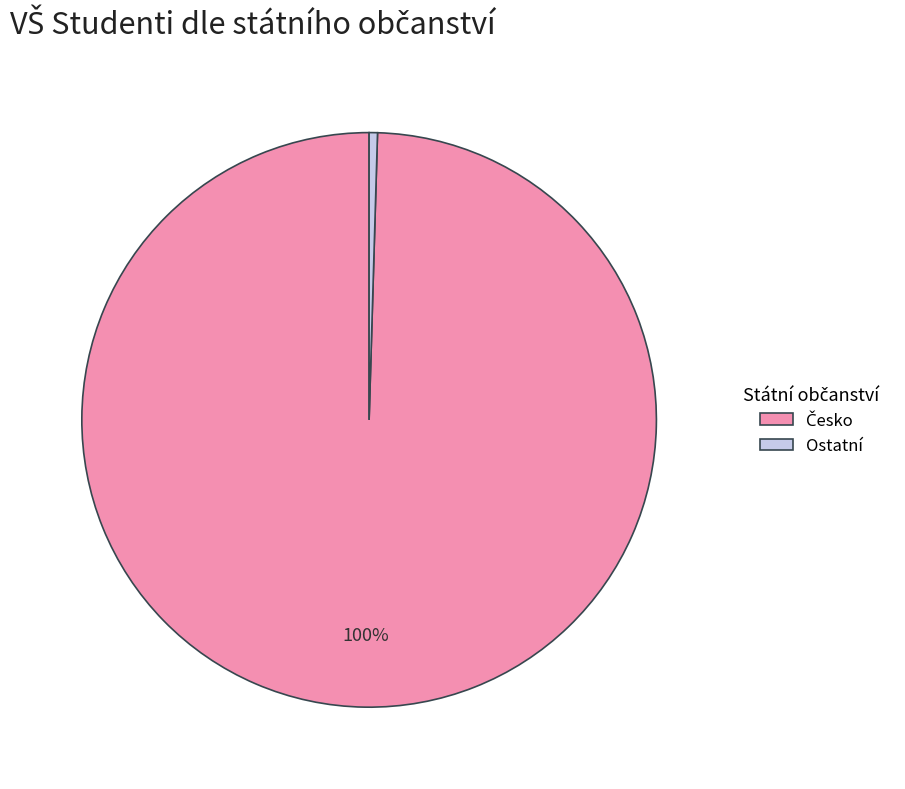

How many segments does this pie chart have?

2